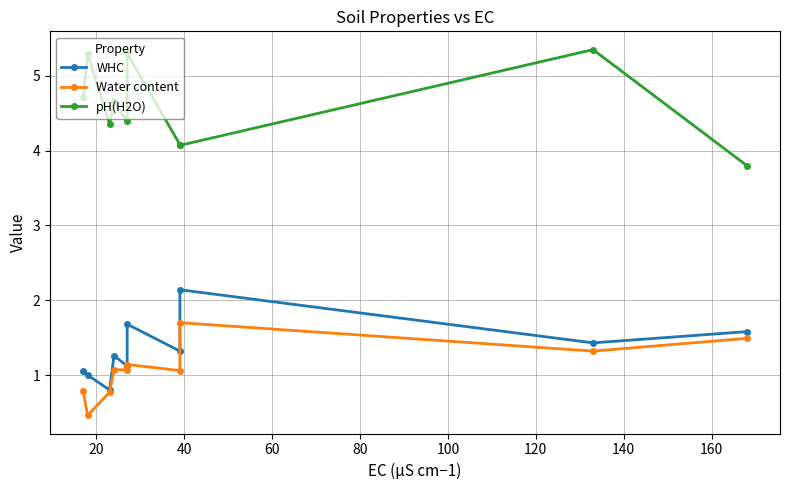

Does the chart have visible grid lines?

Yes